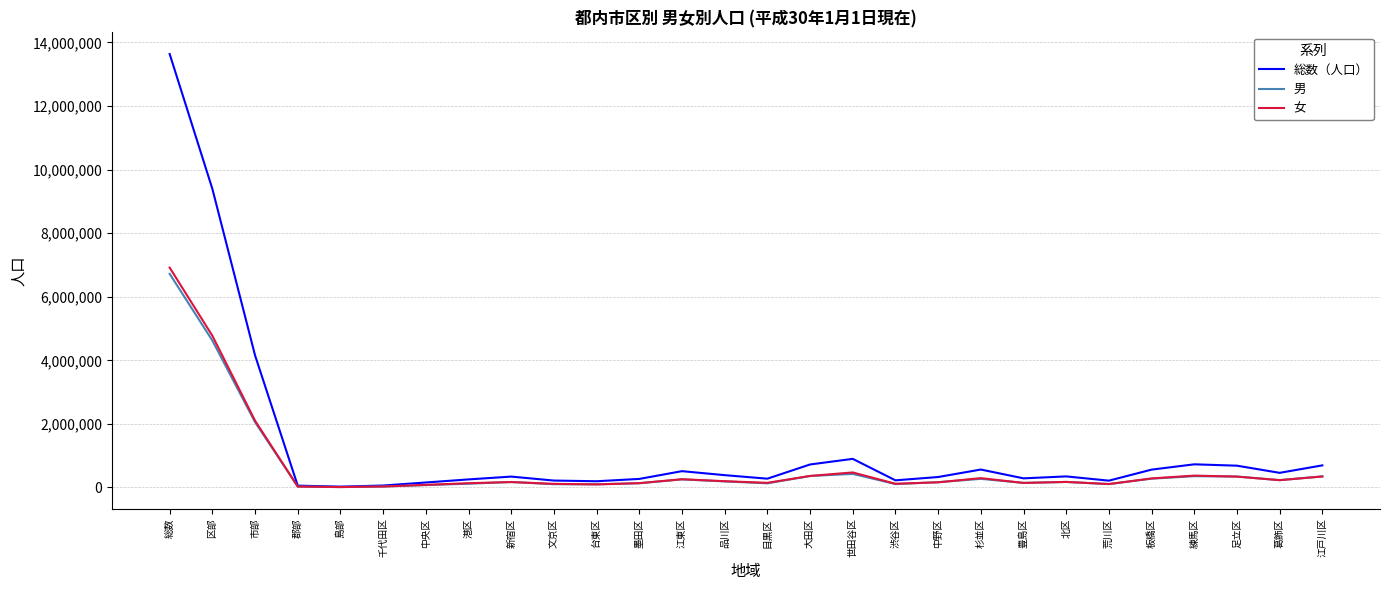

Which series changed the most between 総数 and 大田区?

総数（人口）